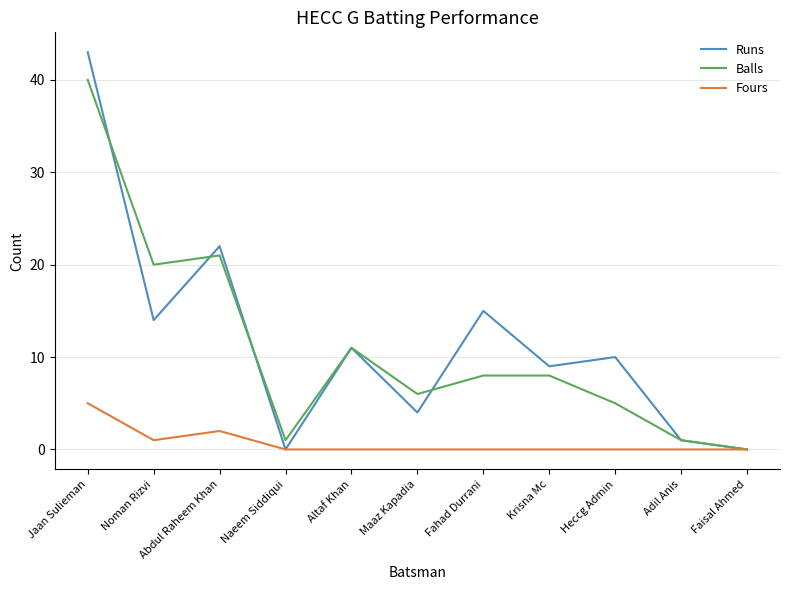

What is the greatest value displayed?

43